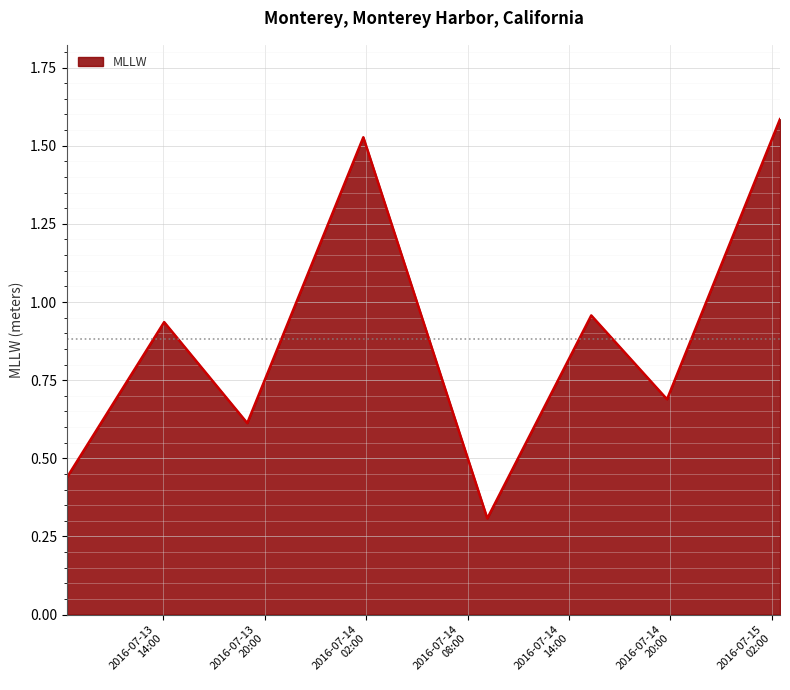

What is the minimum value shown in the chart?

0.3